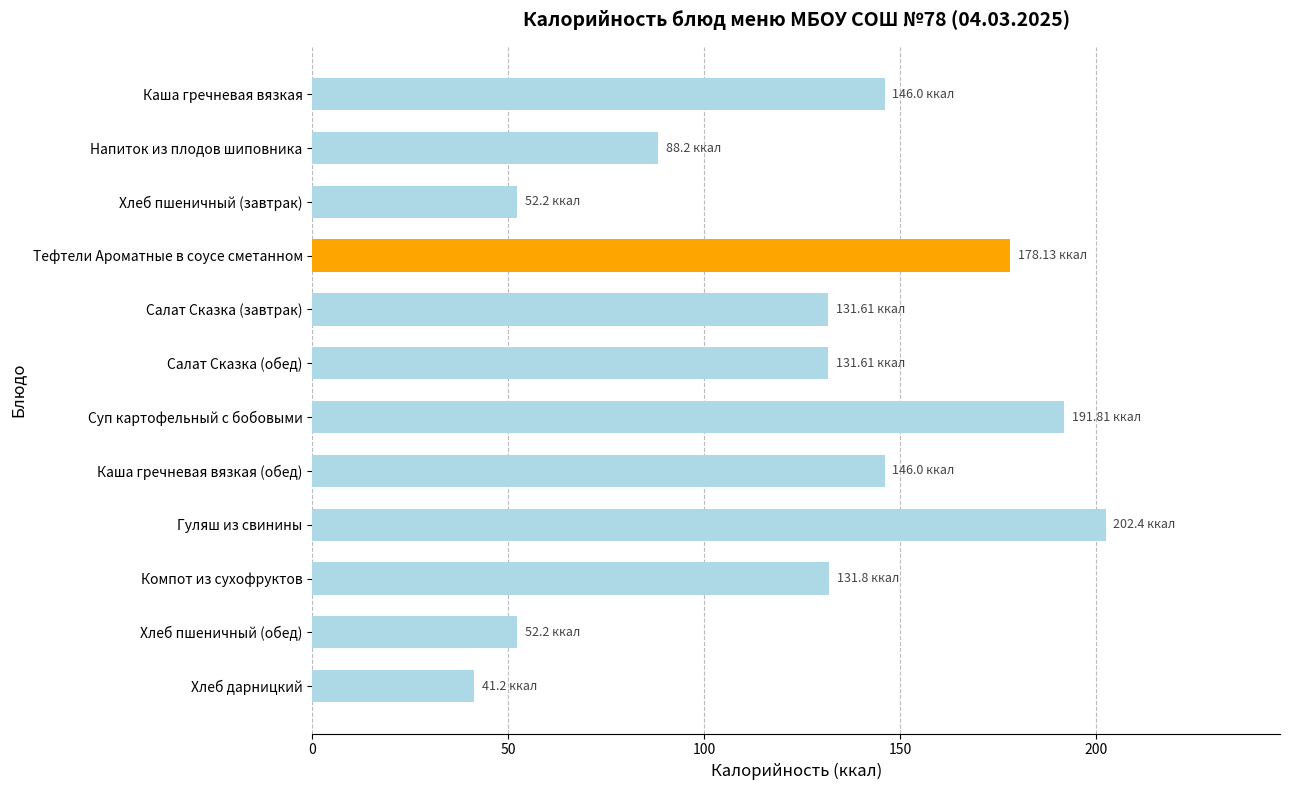

What is the label of the 6th bar from the bottom?

Суп картофельный с бобовыми